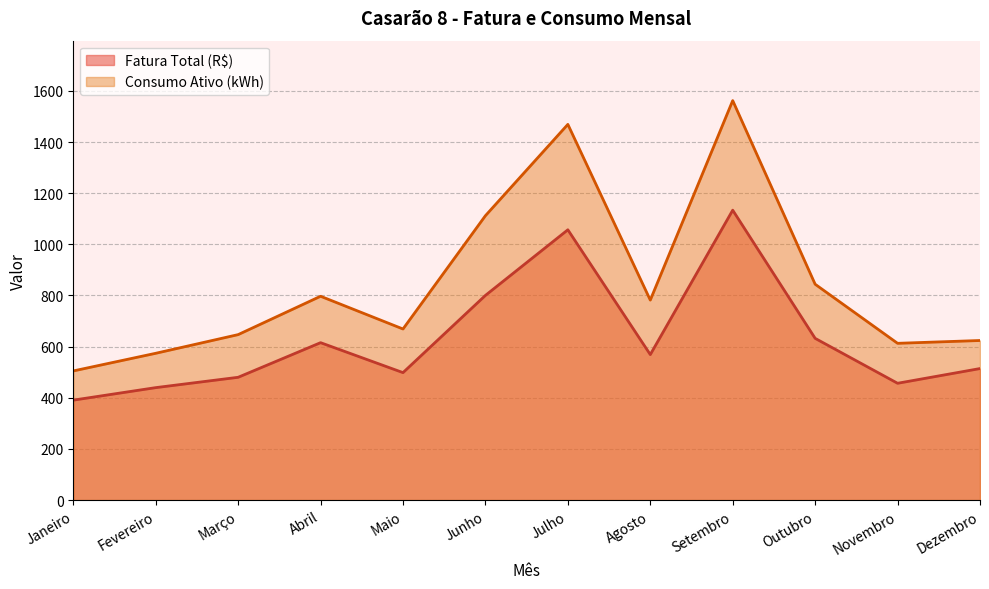

True or false: Consumo Ativo (kWh) and Fatura Total (R$) intersect in this chart.

False